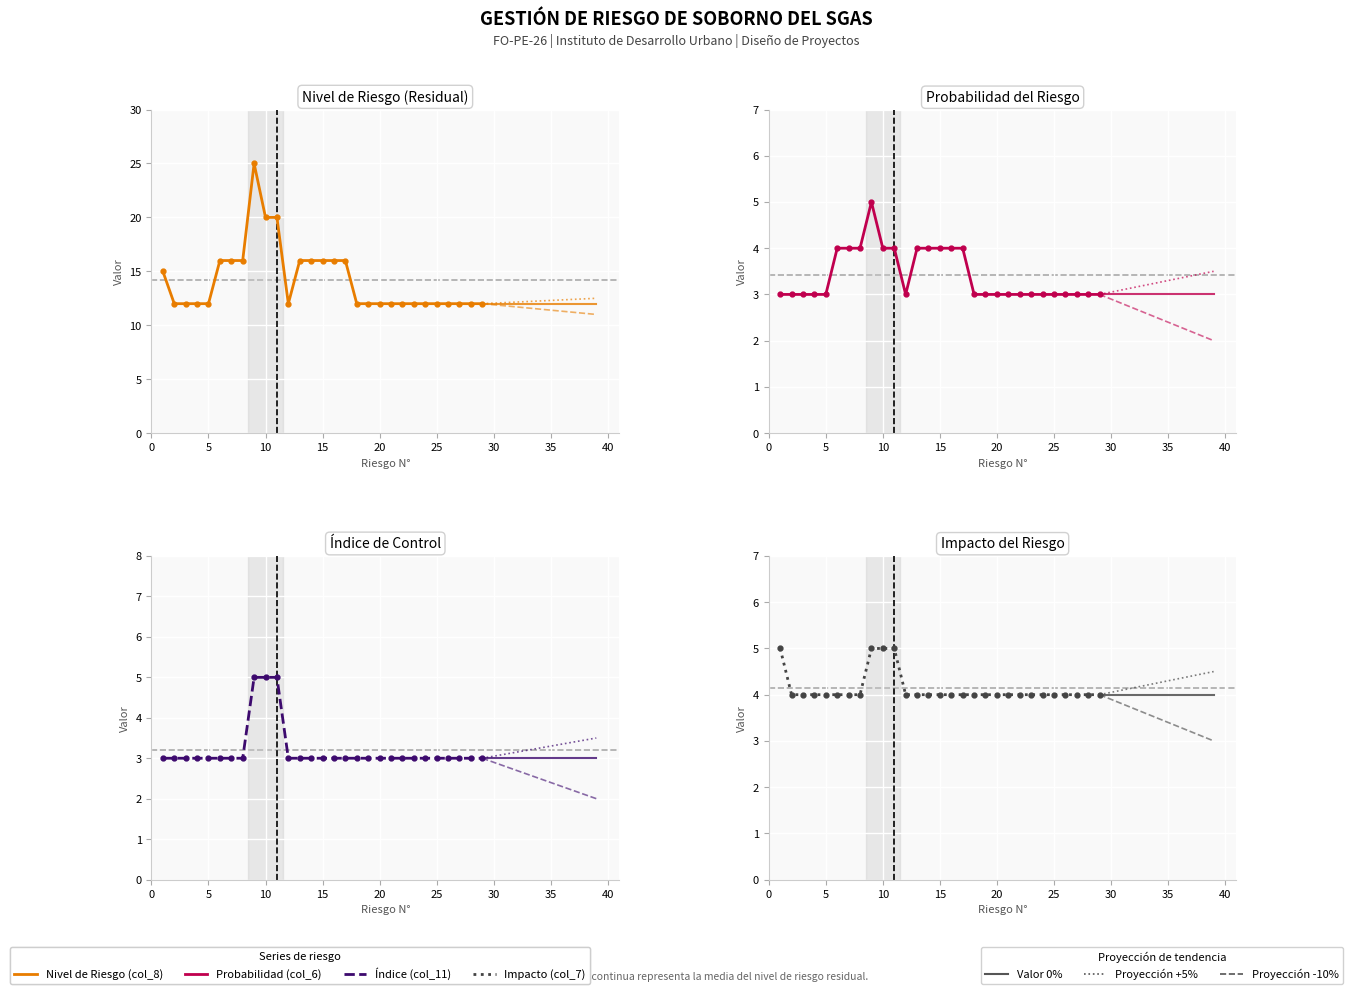

Count the number of categories in the chart.

29